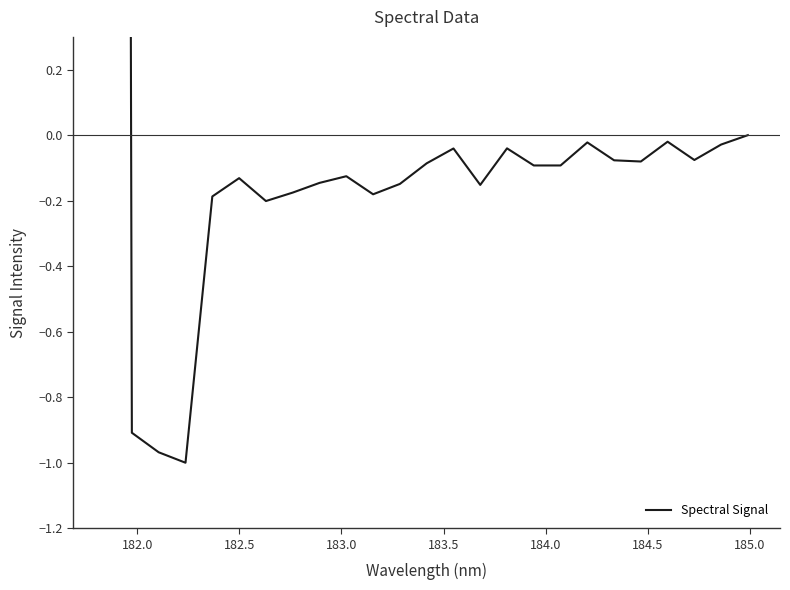

How many lines are shown in the chart?

1